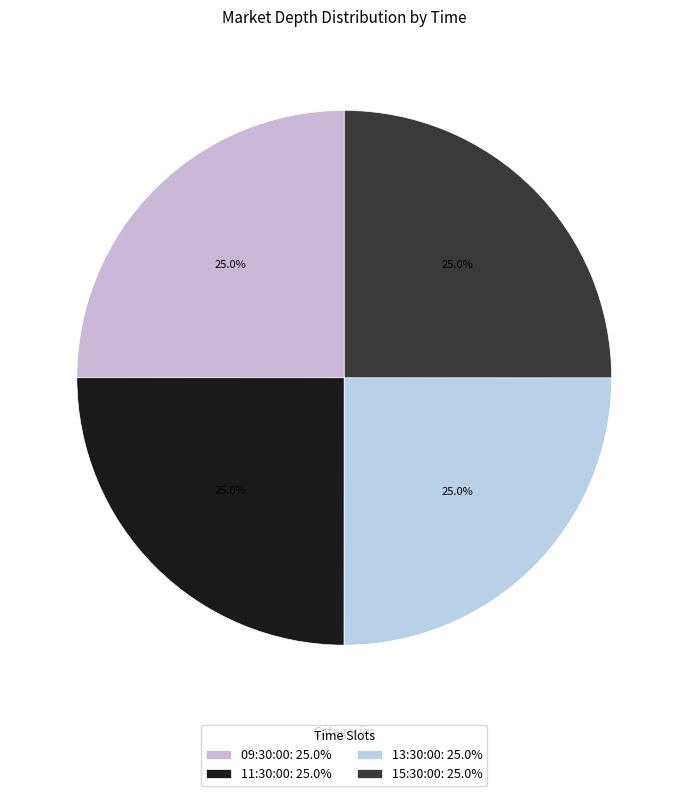

True or false: 13:30:00 accounts for 25% of the total.

True